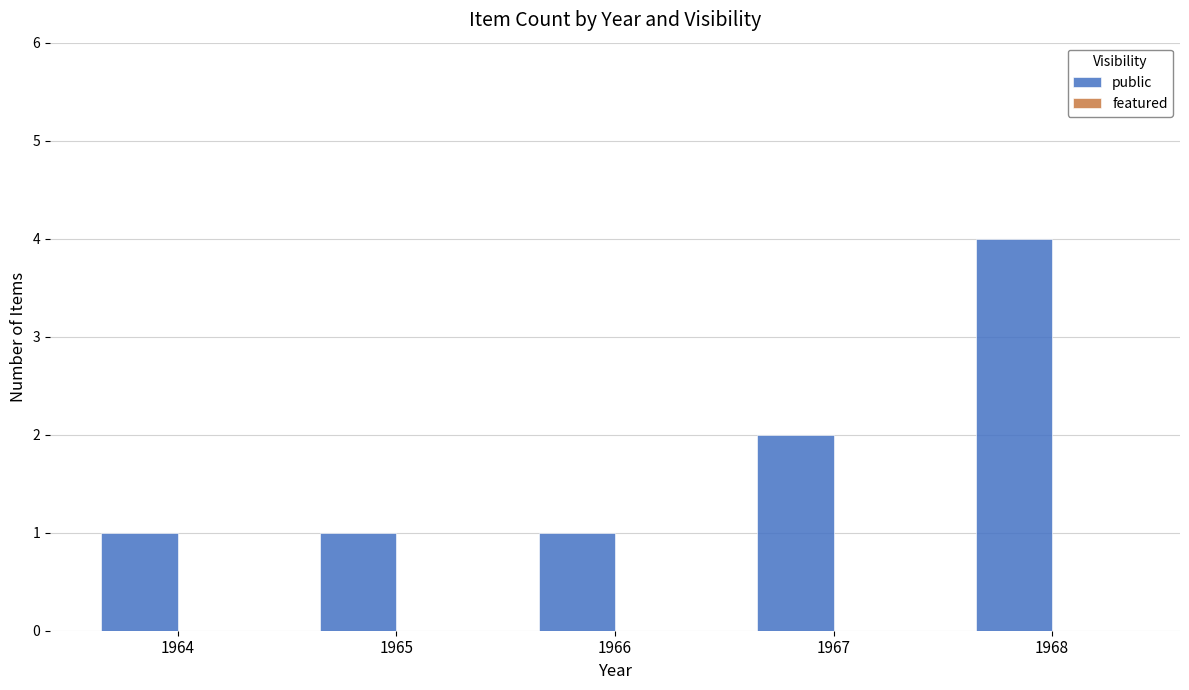

Approximately how many times larger is the value at 1966 compared to 1964?

1.0